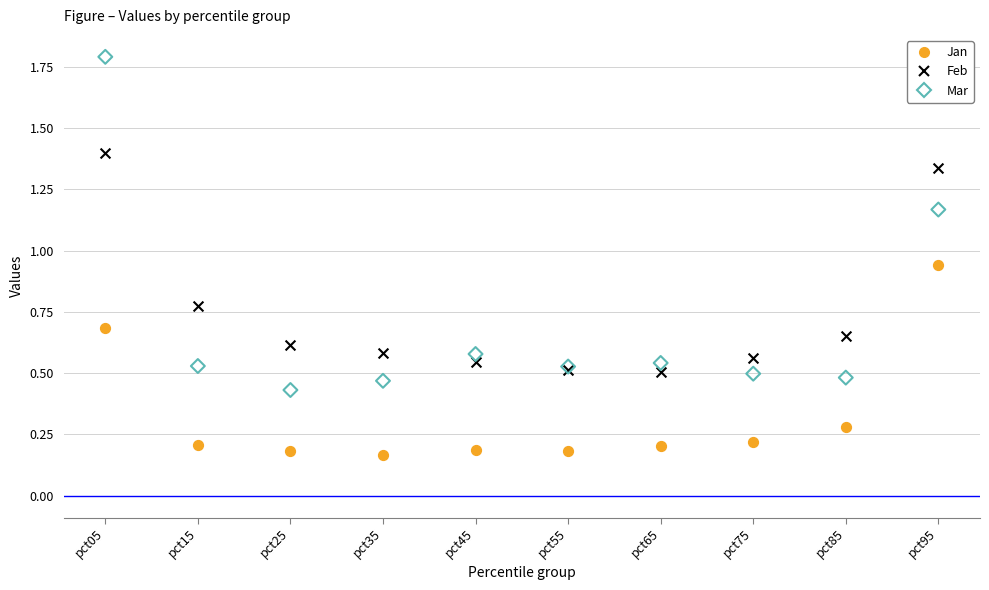

Which series has the widest spread of Y values?

Mar